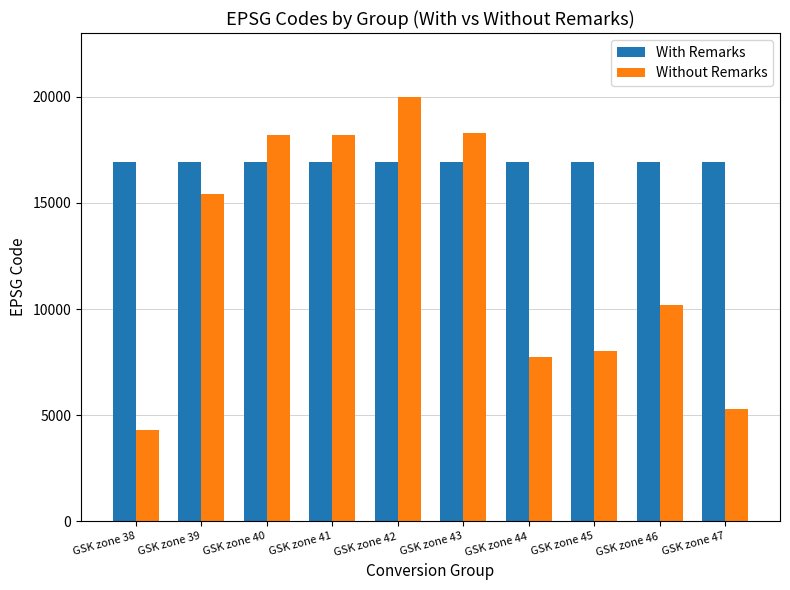

True or false: Without Remarks has a value of 31952 at GSK zone 43.

False